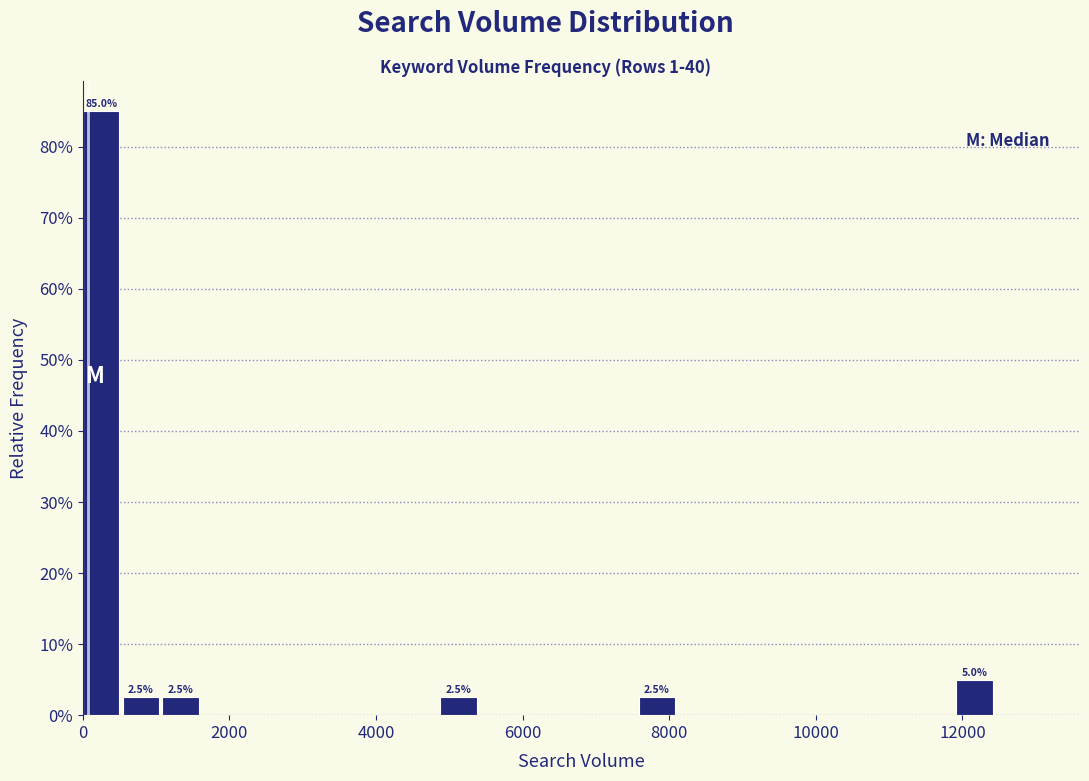

Around what value on the x-axis is the tallest bar? Give the approximate position of its centre, as read against the axis.

200